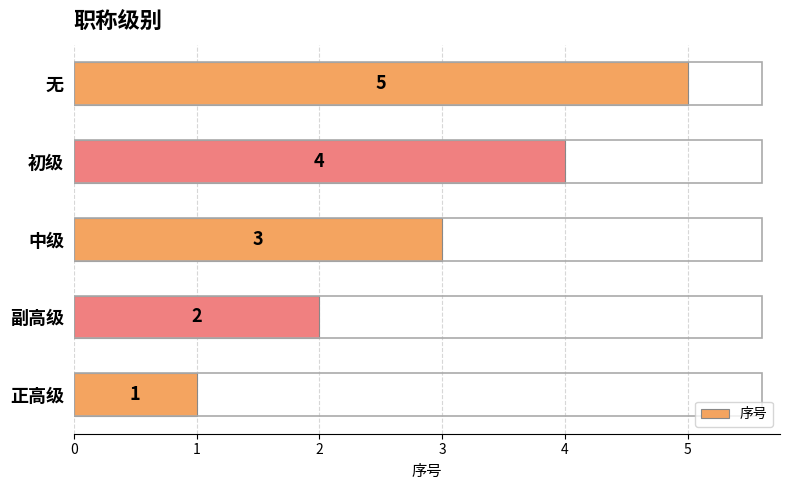

What is the difference between the second highest and second lowest values?

2